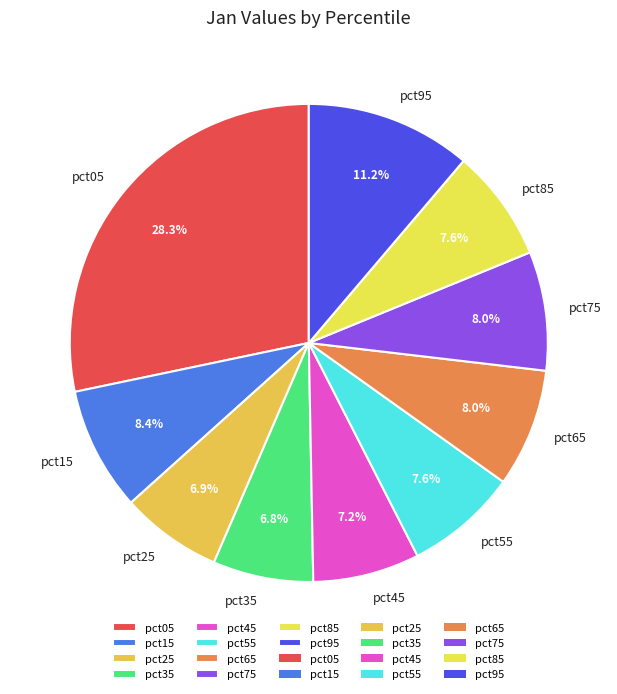

What percentage do pct35 and pct95 together represent?

18.0%